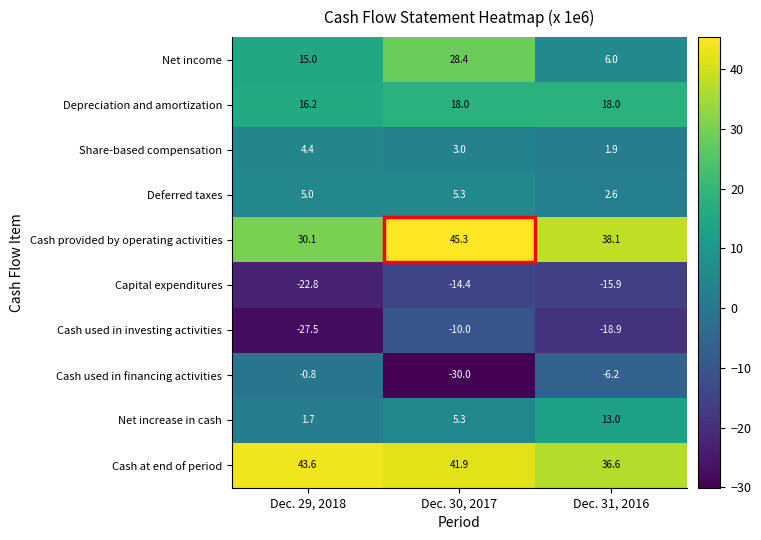

What is the average value of the Depreciation and amortization series?

17.4